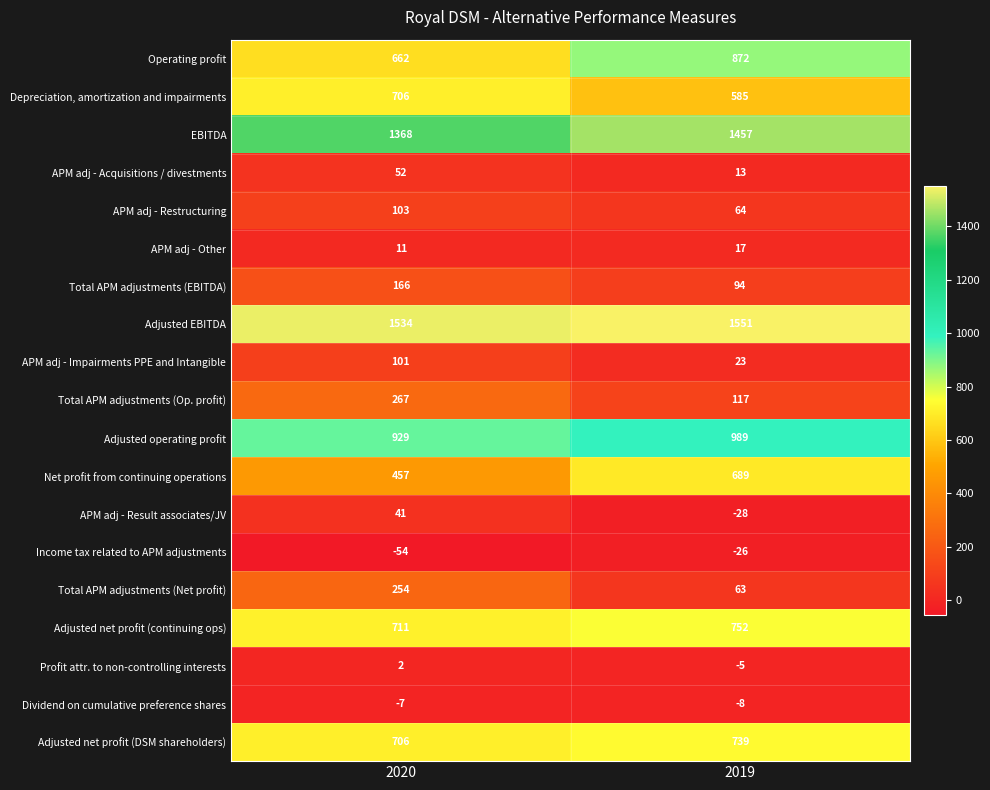

At which category is the sum across all series the highest?

2020